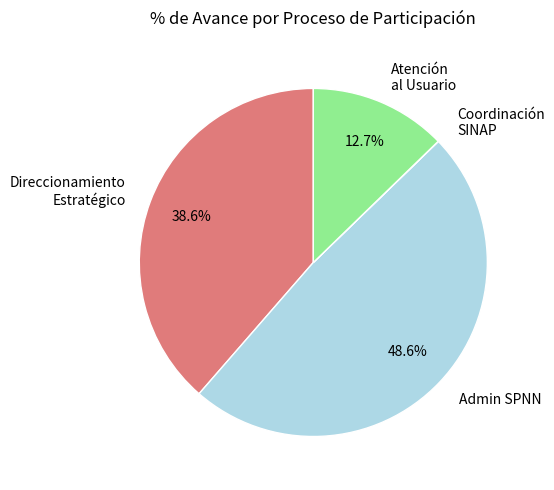

What is the largest slice in the pie chart?

Admin SPNN